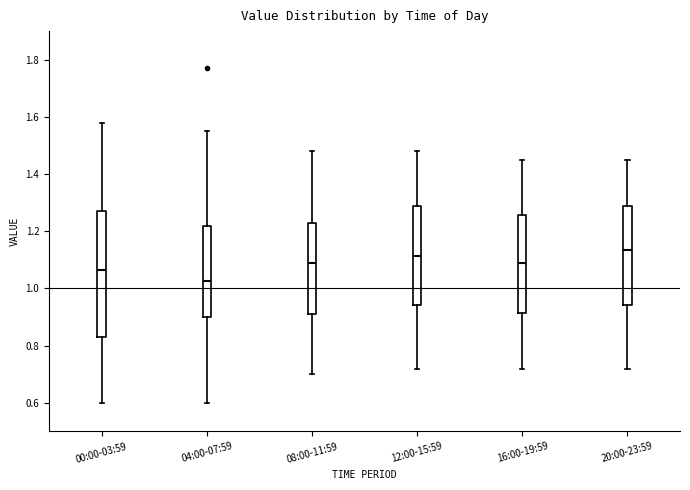

Where does the median line of the box for 12:00-15:59 sit on the y-axis? The values are not printed on the chart, so give them approximately, as read against the axis.

1.12